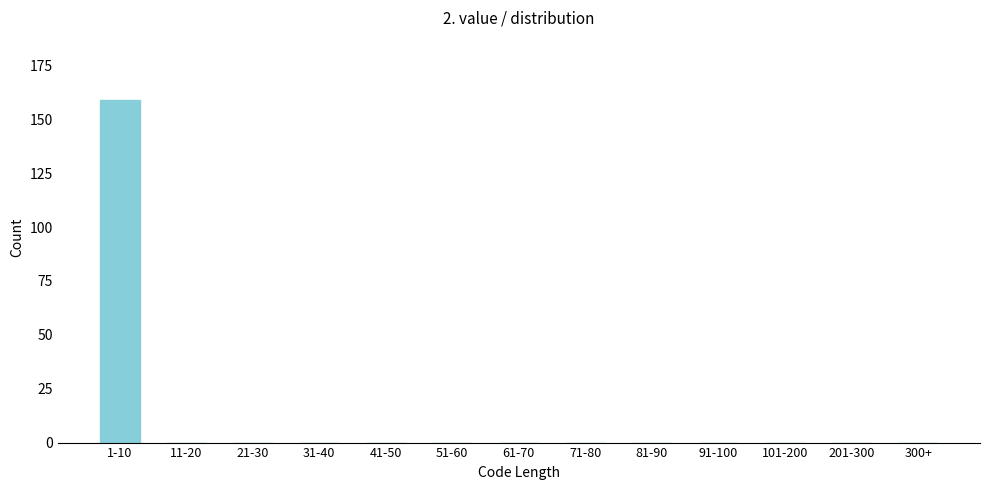

Reading right to left, extract all data points from this chart.

300+=0	201-300=0	101-200=0	91-100=0	81-90=0	71-80=0	61-70=0	51-60=0	41-50=0	31-40=0	21-30=0	11-20=0	1-10=159